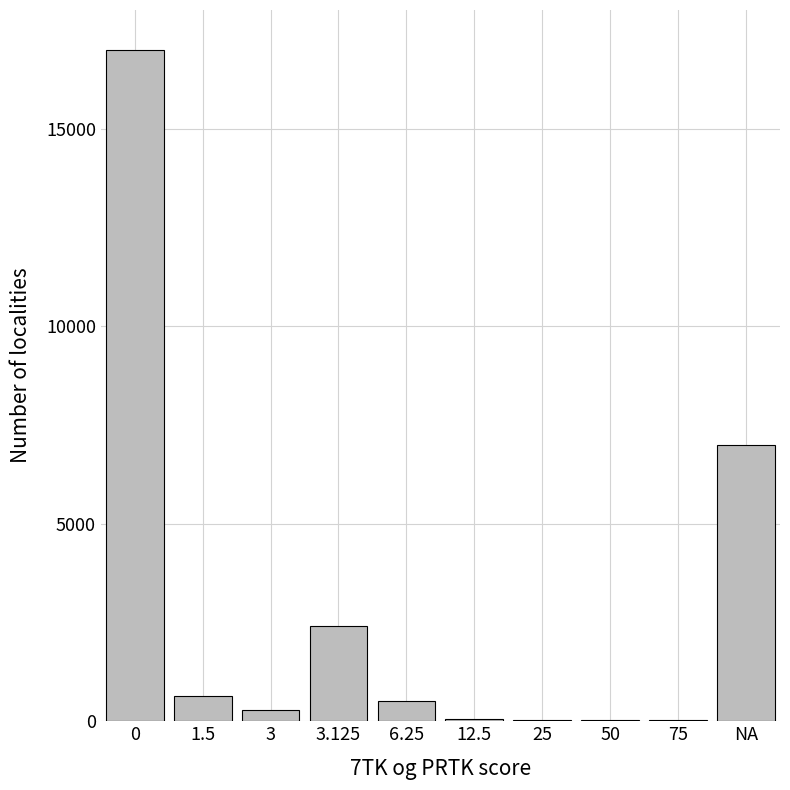

What is the sum of all values?

27980